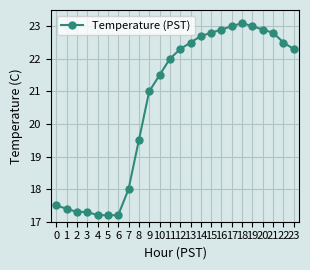

What is the greatest value displayed?

23.1